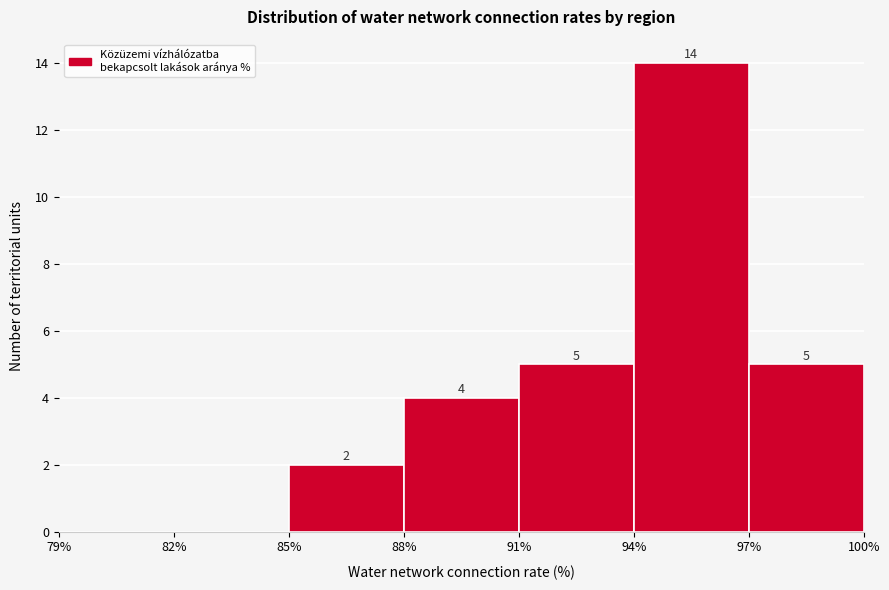

Which range on the x-axis has the tallest bar?

94% to 97%